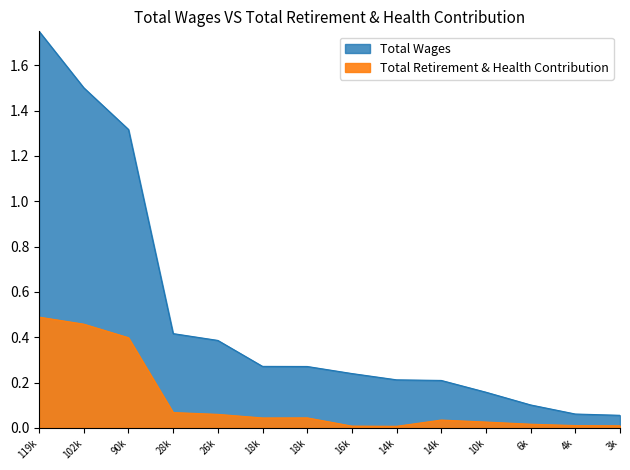

What is the difference between the maximum and second lowest values in the Total Retirement & Health Contribution series?

0.5